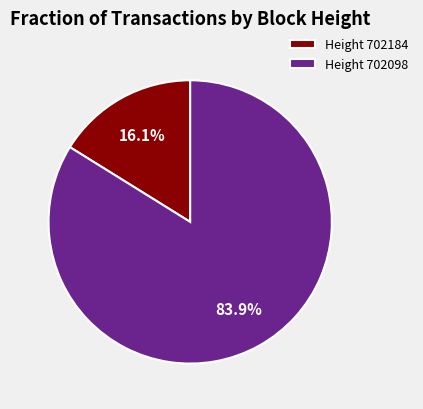

Which slice is the smallest?

Height 702184